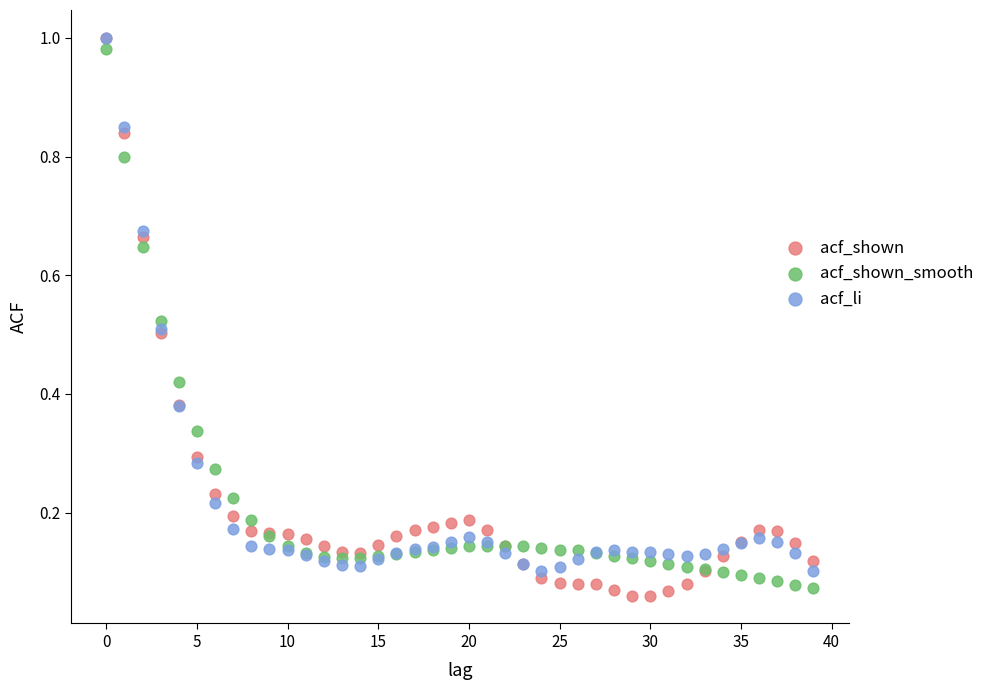

What are all the series names shown in the legend?

acf_shown, acf_shown_smooth, acf_li